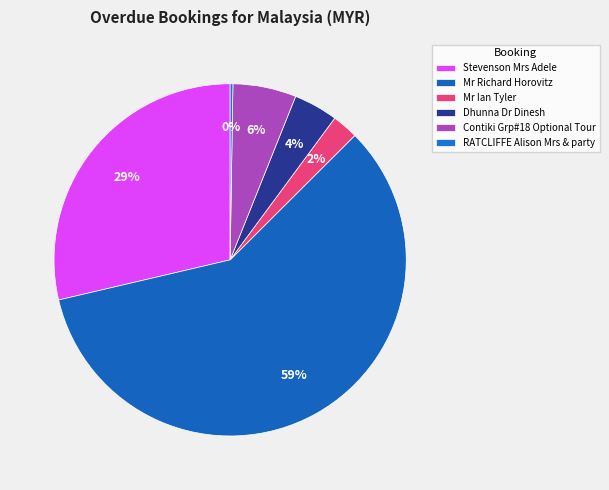

Approximately how many times larger is the value at Mr Ian Tyler compared to RATCLIFFE Alison Mrs & party?

9.5